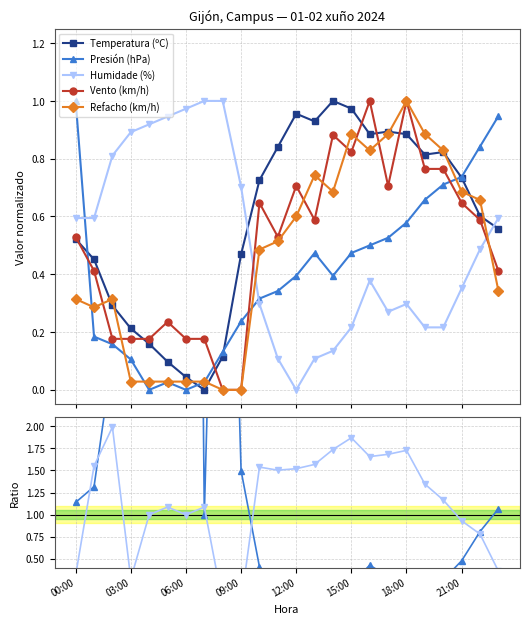

The Humidade (%) series shows 1.8 at 08:00. True or false?

False